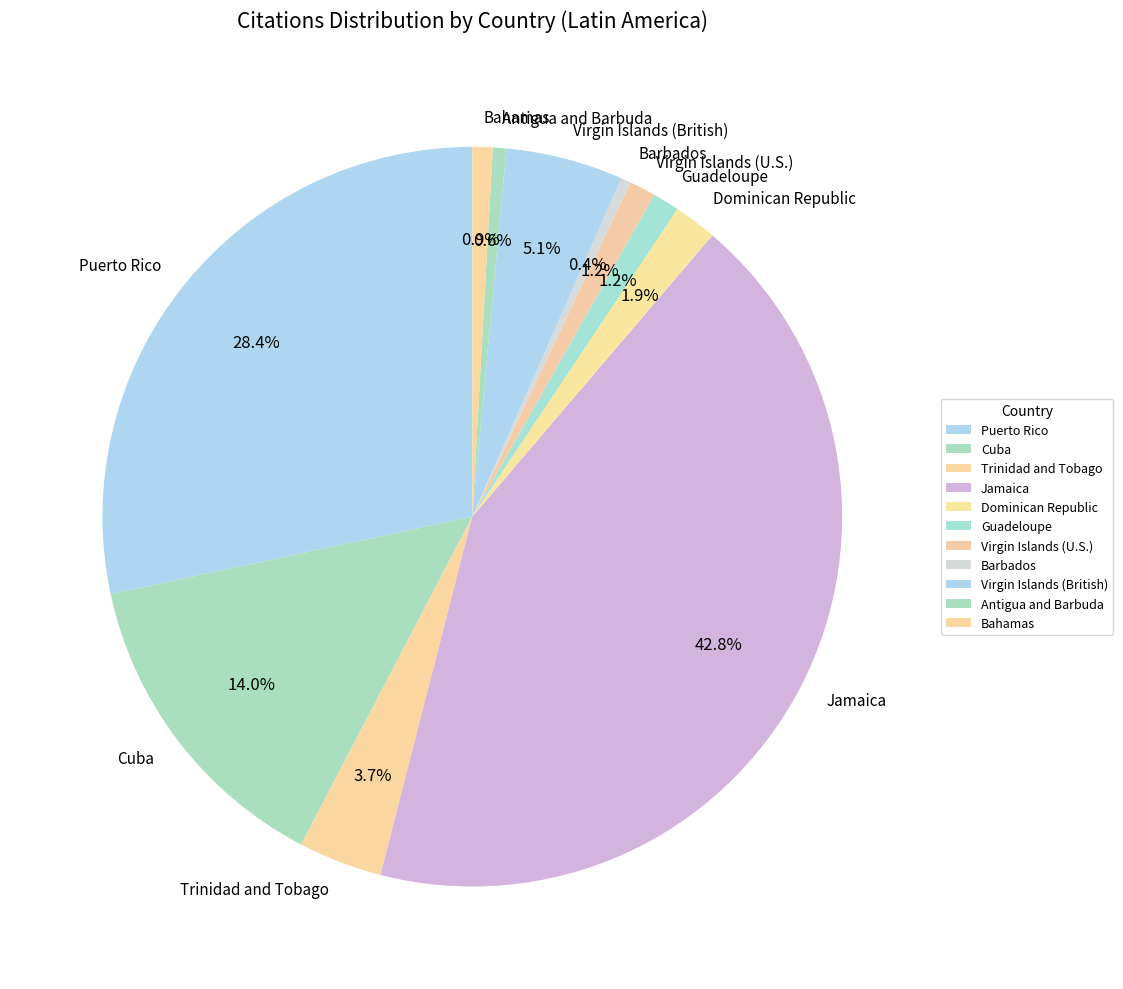

How many slices are in this pie chart?

11